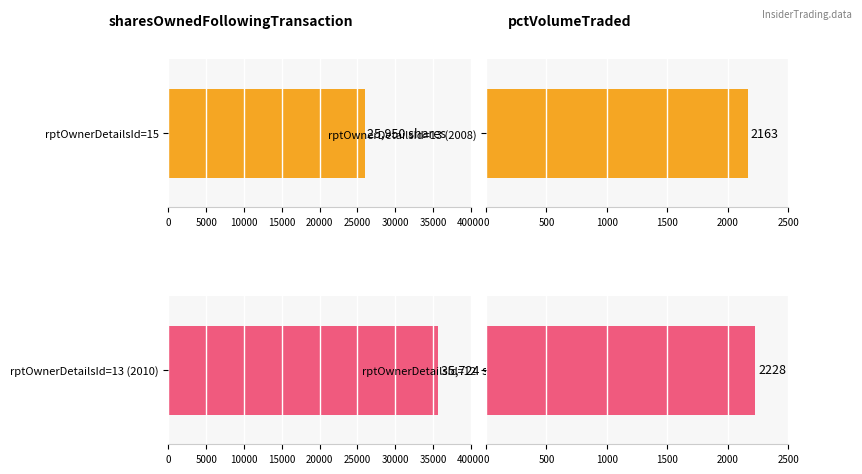

Between 15 and 12, which series saw the biggest shift?

sharesOwnedFollowingTransaction